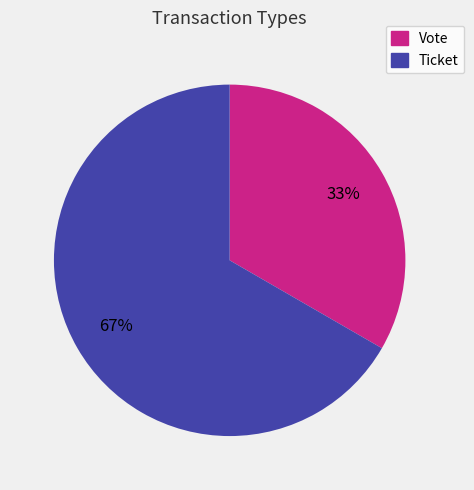

How many segments does this pie chart have?

2